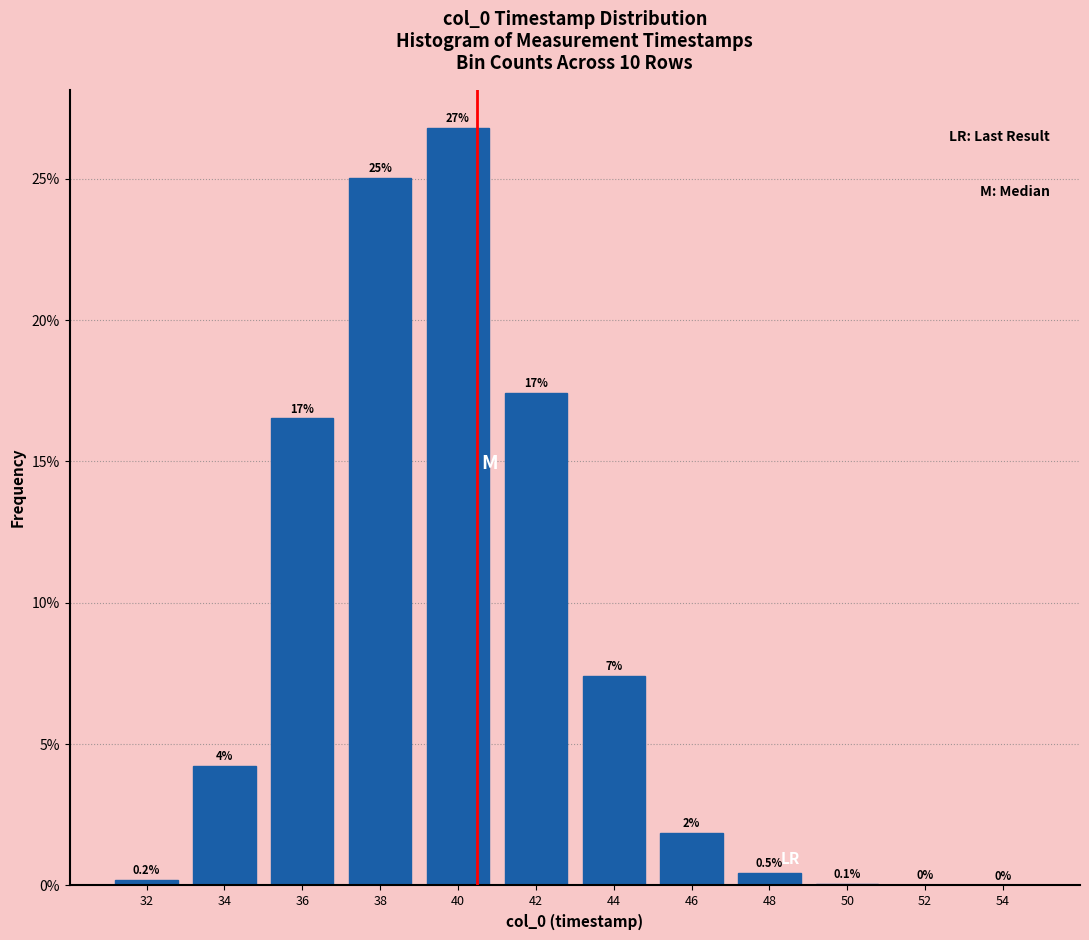

At which label is the value closest to 13?

36